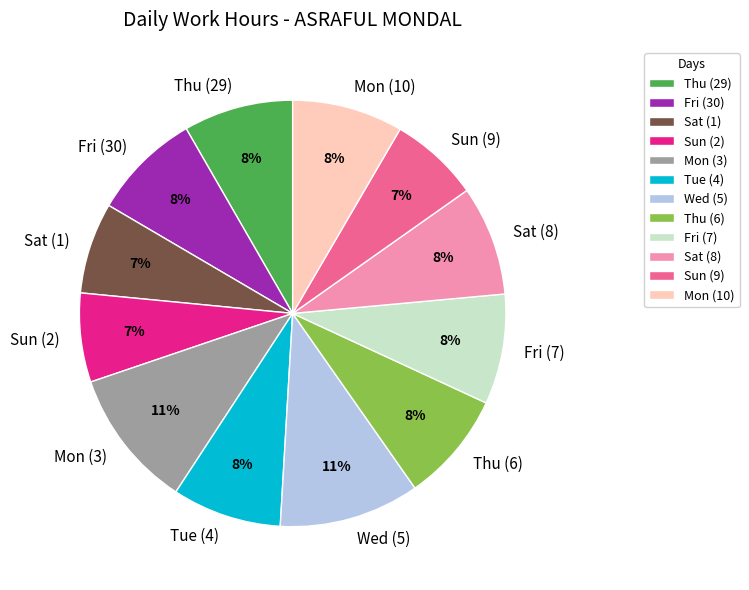

To the nearest percent, what portion does Tue (4) represent?

8%